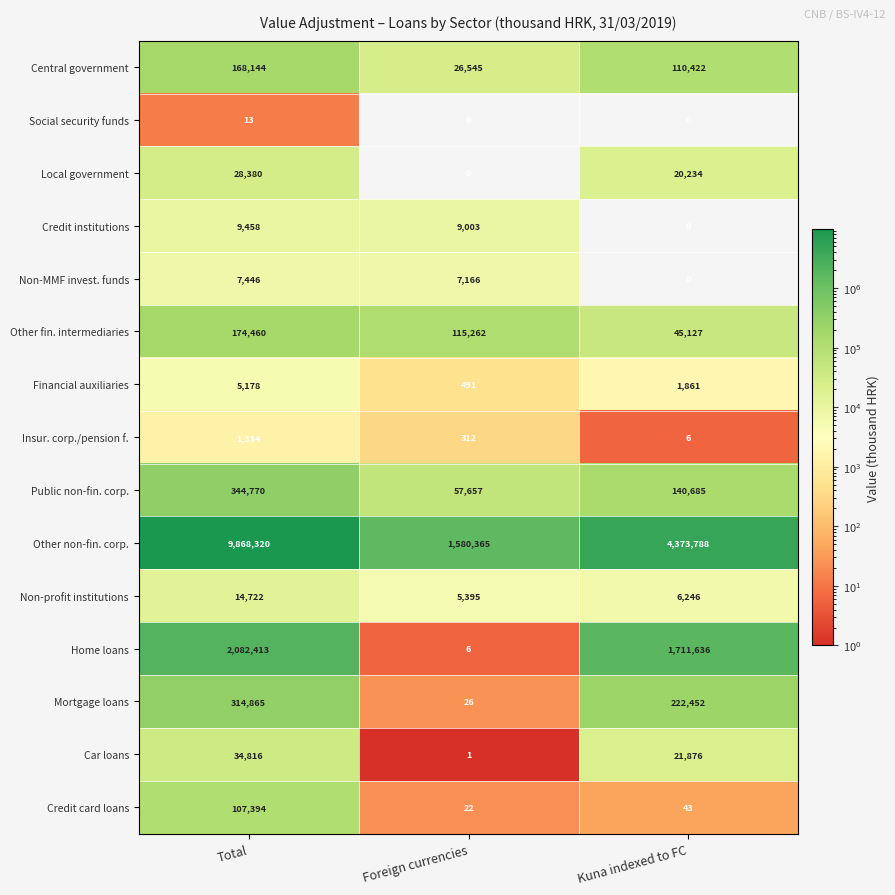

What is the total value across all series at Kuna indexed to FC?

6654376